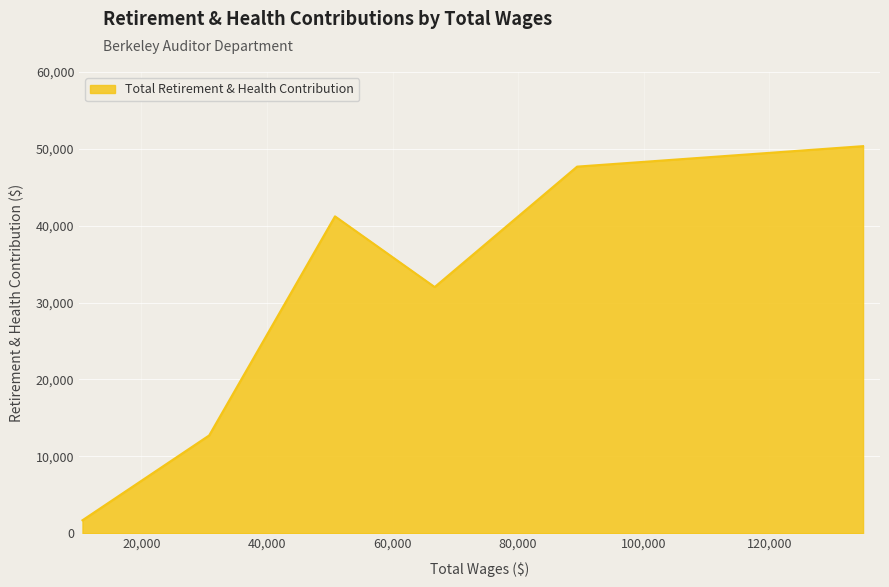

What is the minimum value shown in the chart?

1681